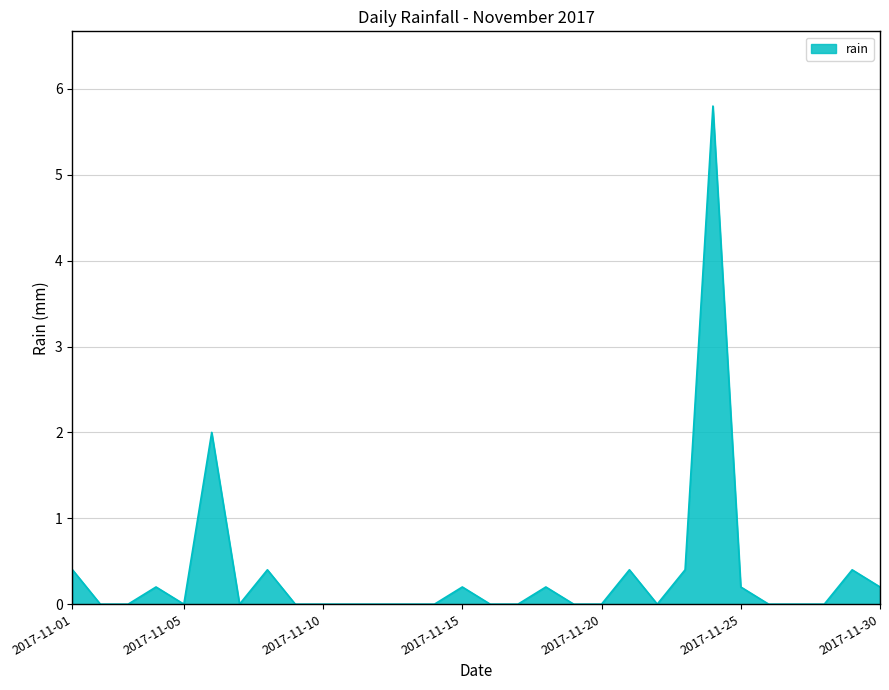

Does the chart have visible grid lines?

Yes